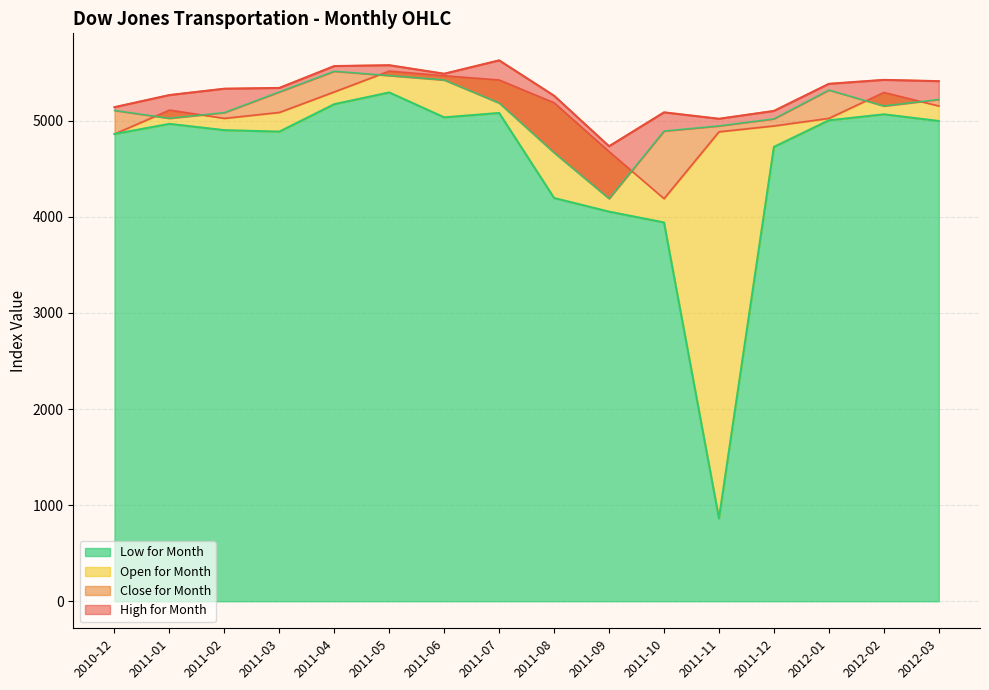

What is the difference between the maximum and minimum values in the Low for Month series?

4432.0